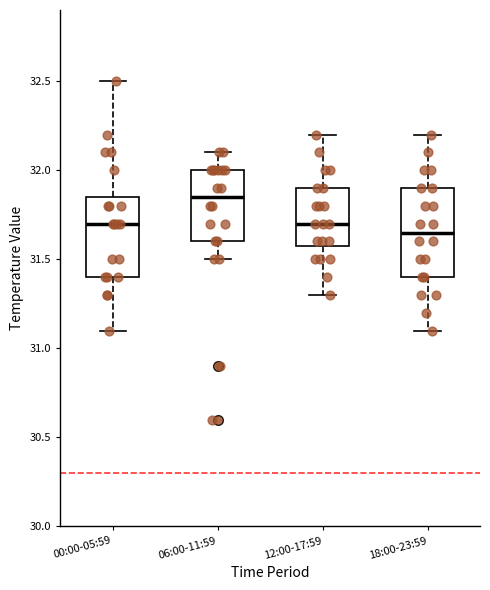

Reading left to right, read every box against the y-axis: the position of its median line, the range the box covers, and the ends of its whiskers. The values are not printed on the chart, so give them approximately, as read against the axis.

00:00-05:59: median 31.70, box 31.40 to 31.85, whiskers 31.10 to 32.50
06:00-11:59: median 31.85, box 31.60 to 32.00, whiskers 31.50 to 32.10
12:00-17:59: median 31.70, box 31.60 to 31.90, whiskers 31.30 to 32.20
18:00-23:59: median 31.65, box 31.40 to 31.90, whiskers 31.10 to 32.20